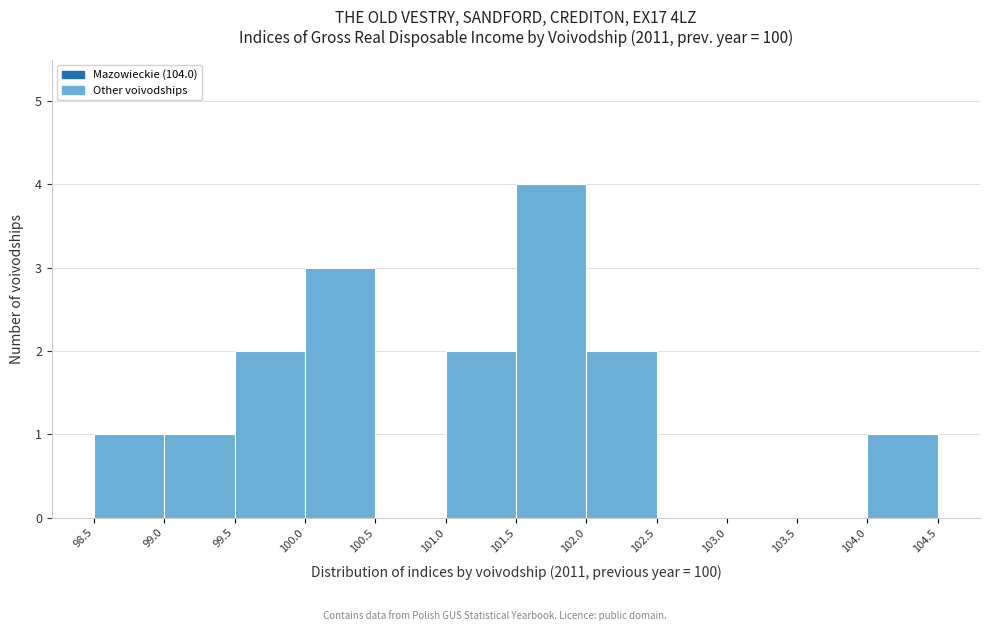

Reading left to right, transcribe this chart: for each bar, give the range it covers on the x-axis and its height. The values are not printed on the chart, so give them approximately, as read against the axis.

98.5 to 99.0: 1
99.0 to 99.5: 1
99.5 to 100.0: 2
100.0 to 100.5: 3
100.5 to 101.0: 0
101.0 to 101.5: 2
101.5 to 102.0: 4
102.0 to 102.5: 2
102.5 to 103.0: 0
103.0 to 103.5: 0
103.5 to 104.0: 0
104.0 to 104.5: 1